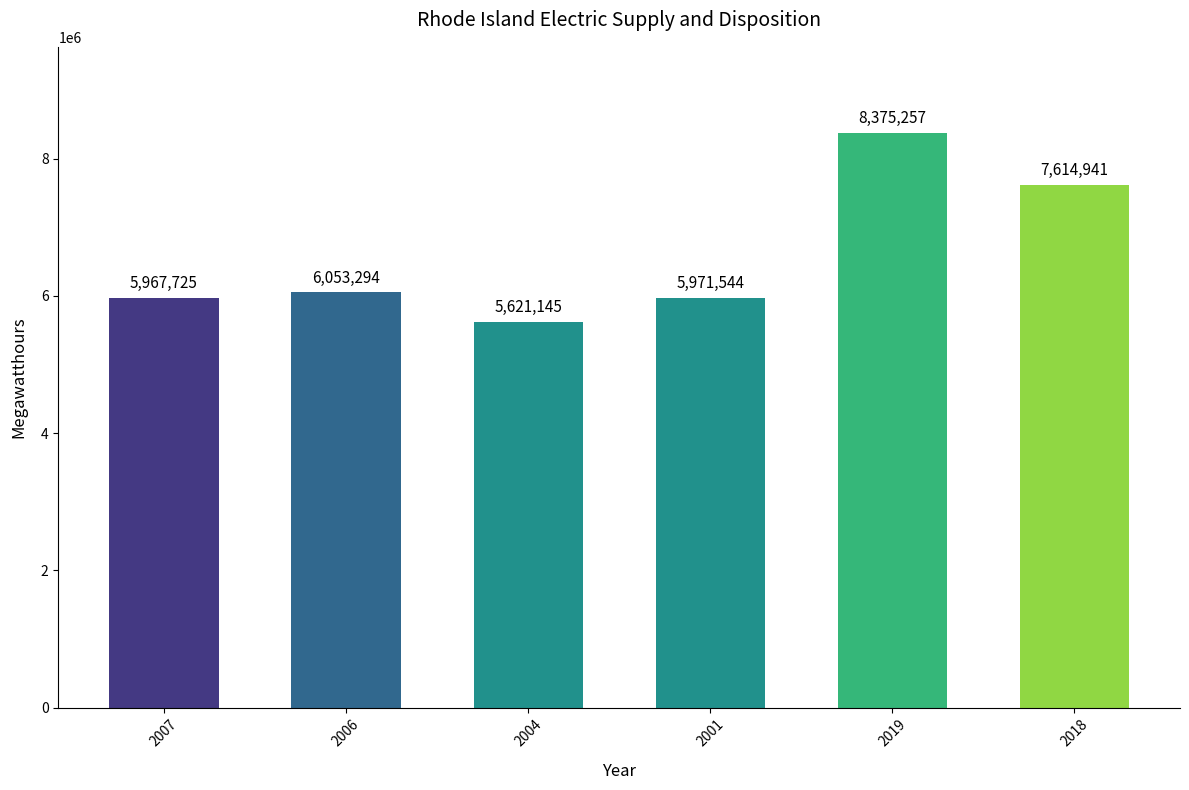

Is it true that the value at 2018 is 3201360?

False